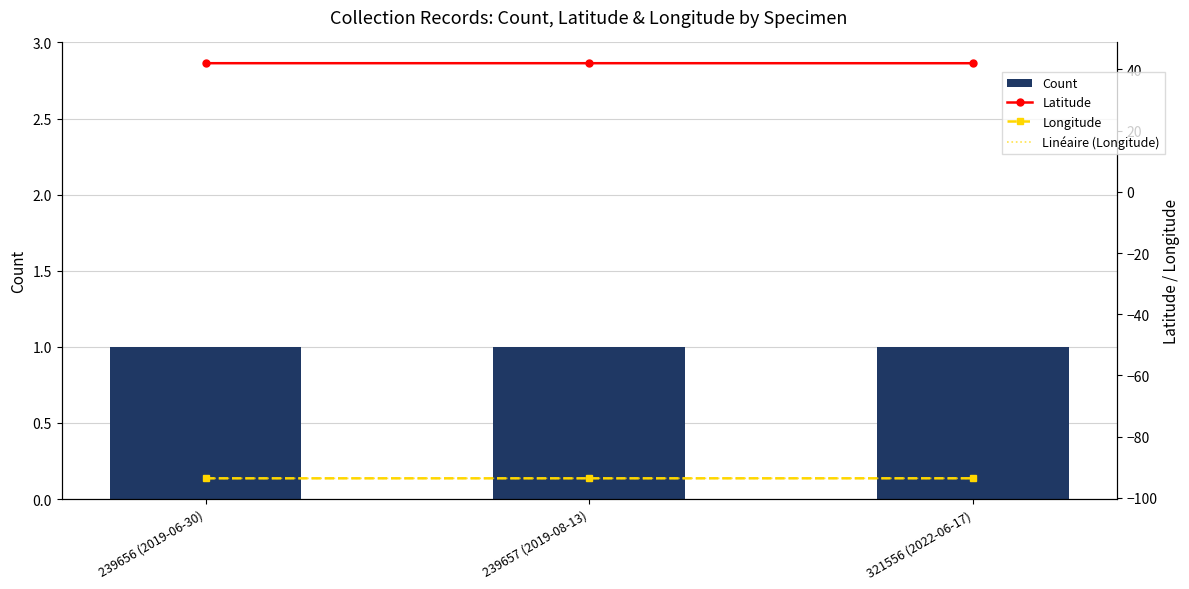

Does the chart contain any negative values?

Yes